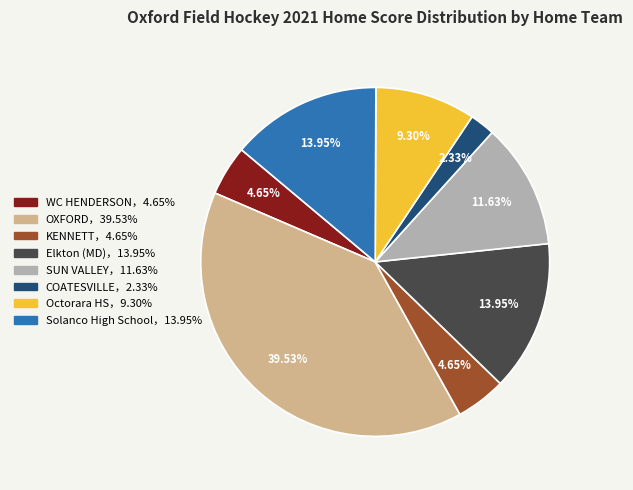

Does any single category account for the majority?

No